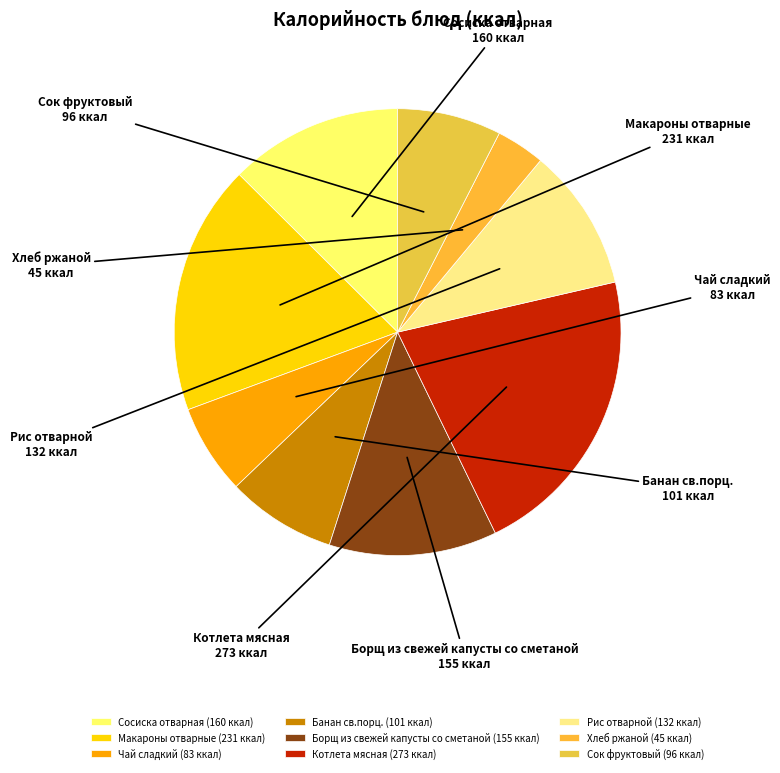

True or false: Борщ из свежей капусты со сметаной accounts for 12% of the total.

True